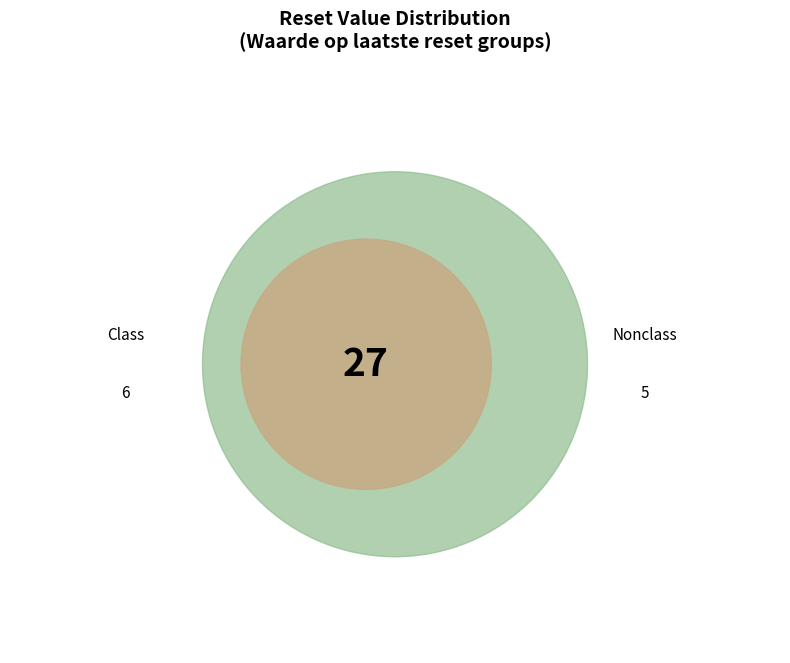

Is there a majority slice in this chart?

No